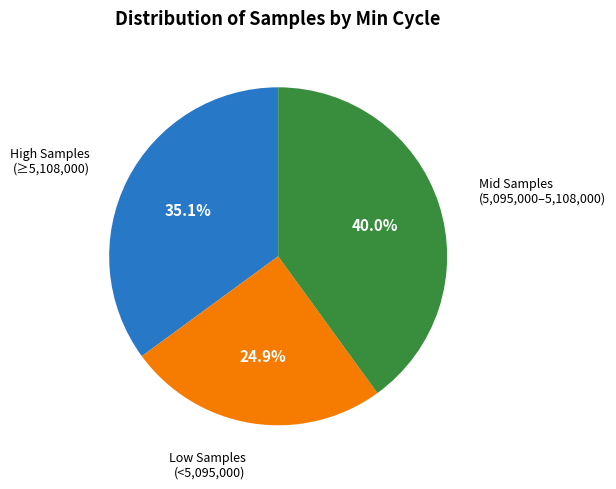

Is there any slice that represents more than half of the pie?

No